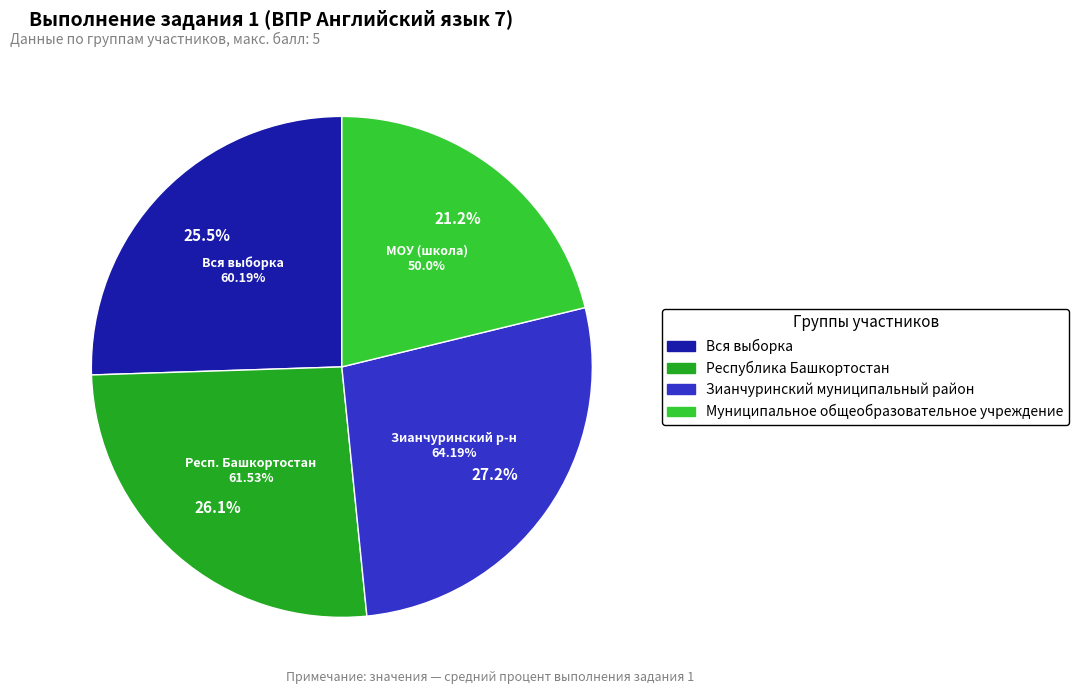

What is the total percentage of Вся выборка and Зианчуринский муниципальный район?

52.7%